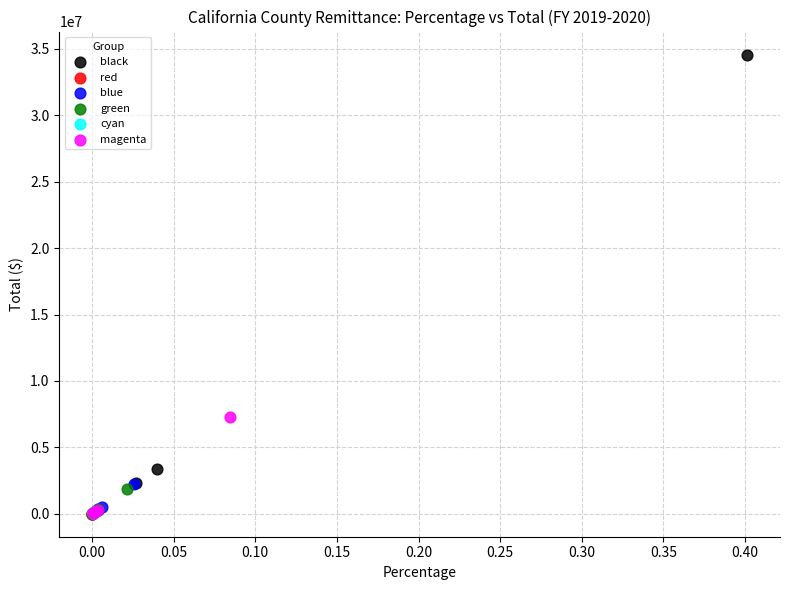

Which series has the largest Y range (max minus min)?

black